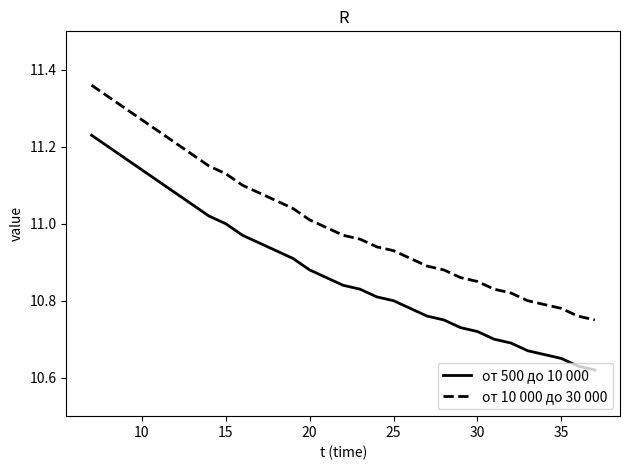

Rank the series by their average value, from highest to lowest.

от 10 000 до 30 000, от 500 до 10 000